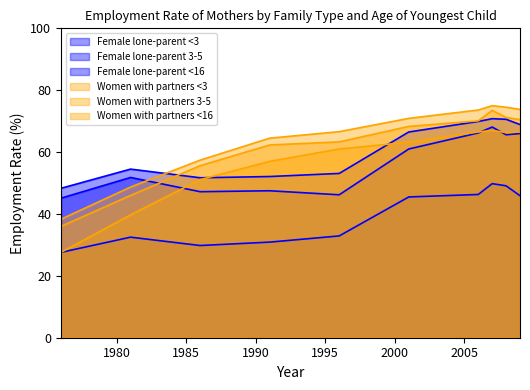

What is the value of the Women with partners <16 point at the 9th from the left?

74.5